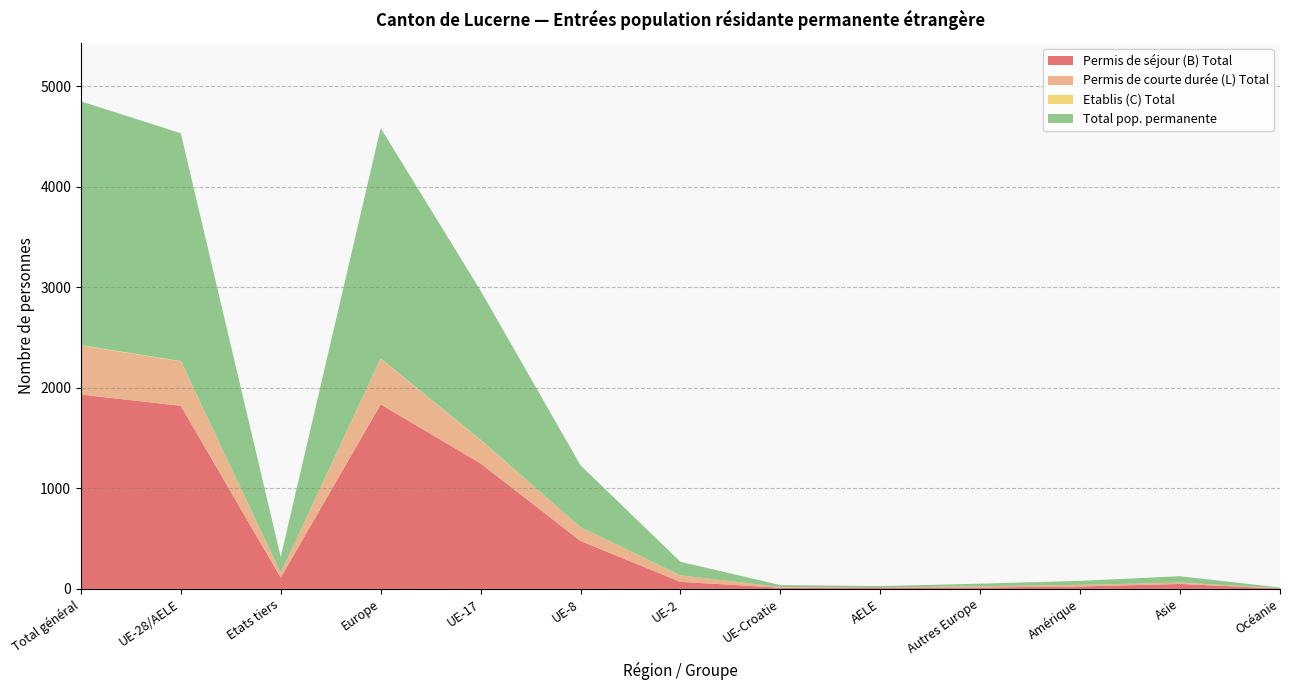

Reading left to right, what are all the values shown in this chart?

Permis de séjour (B) Total: 1934	1822	112	1836	1249	477	70	12	14	14	24	49	4
Permis de courte durée (L) Total: 488	442	46	454	232	138	65	7	0	12	16	13	3
Etablis (C) Total: 4	3	1	3	3	0	0	0	0	0	0	1	0
Total pop. permanente: 2426	2267	159	2293	1484	615	135	19	14	26	40	63	7